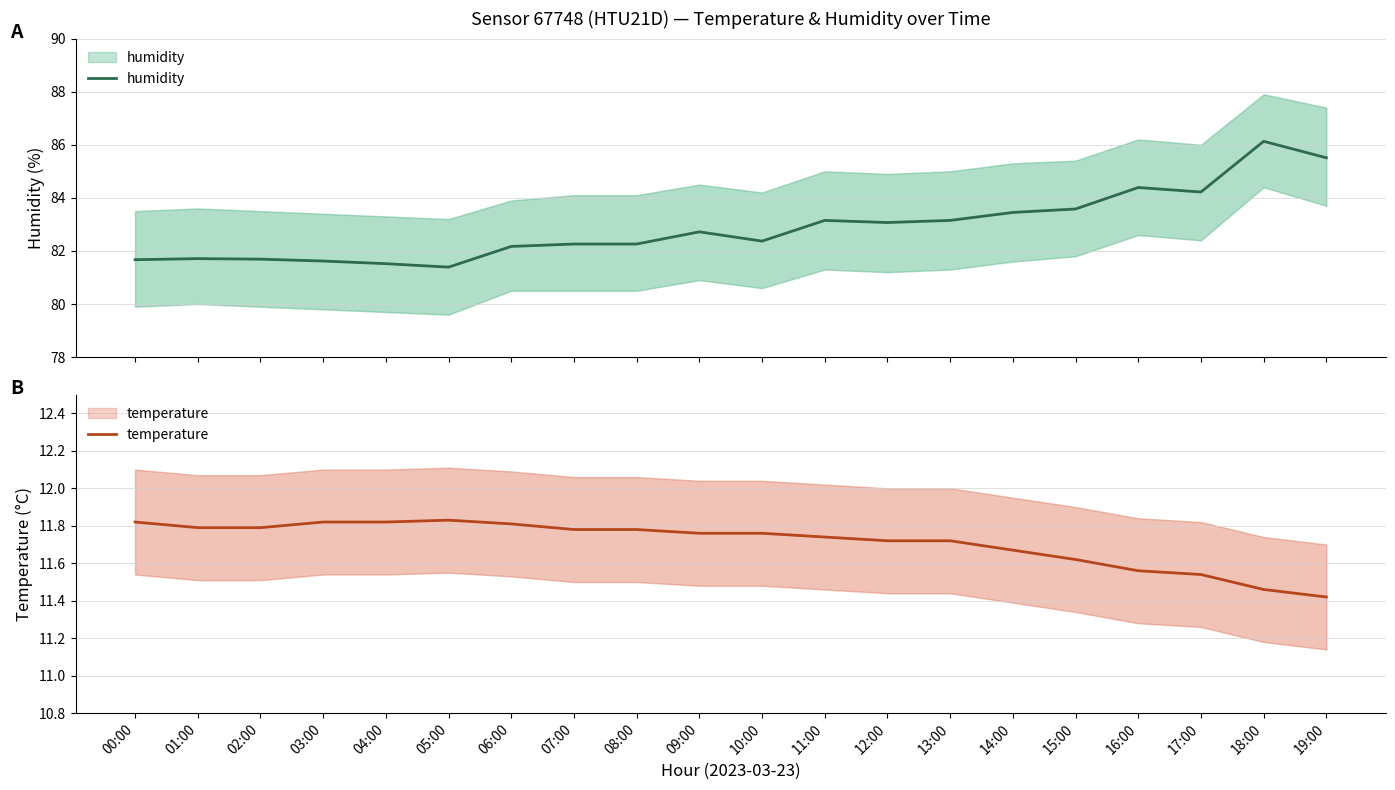

What is the label of the 11th point from the right?

09:00